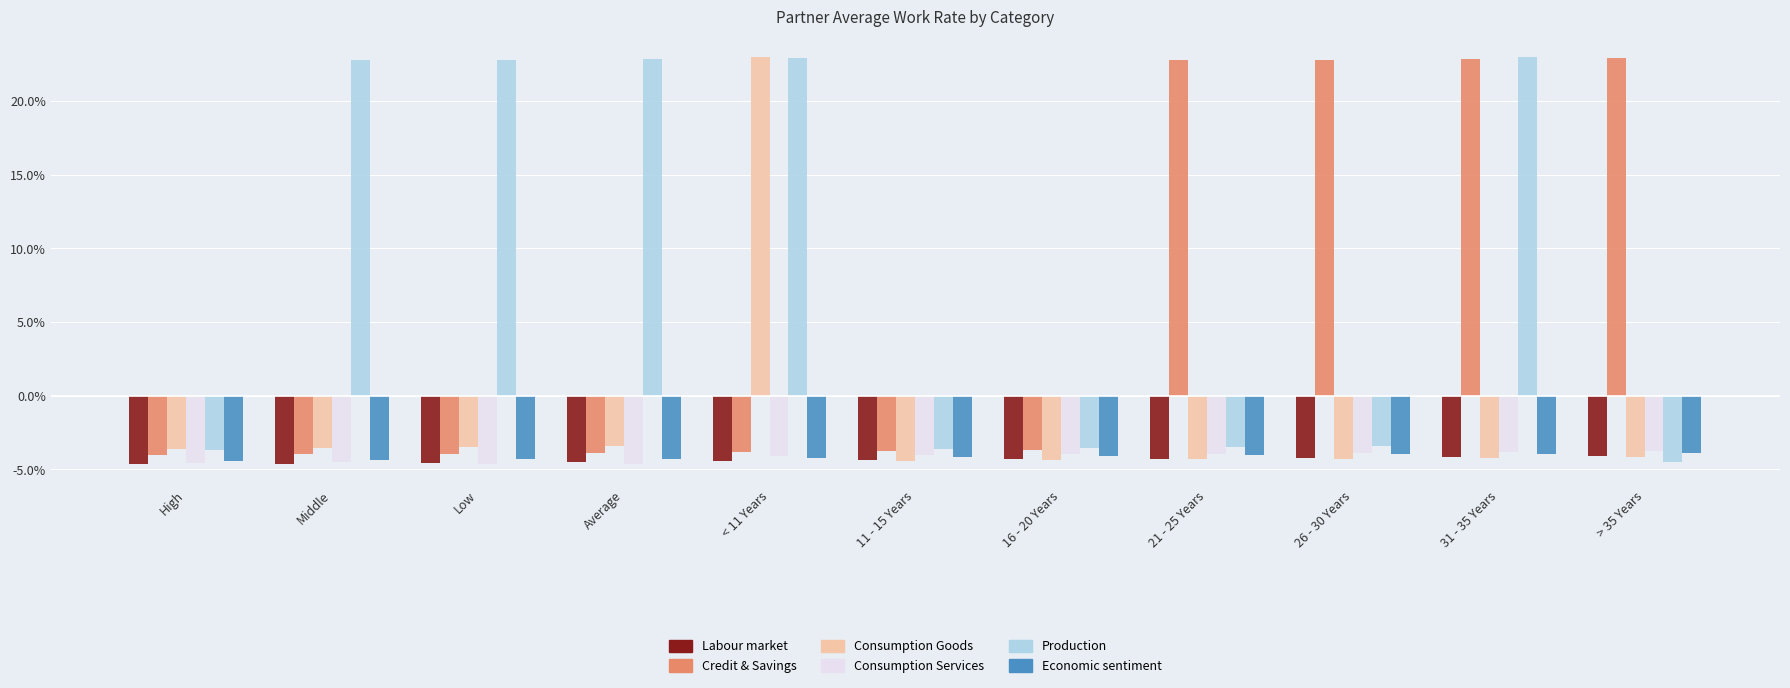

What is the approximate value of Production at 11 - 15 Years?

-3.6